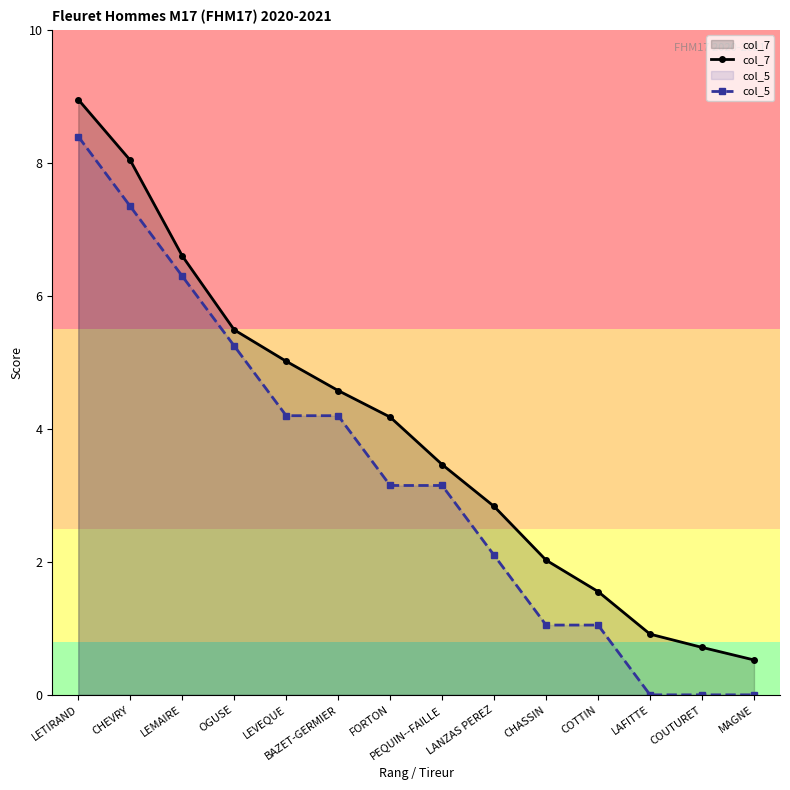

At which label is col_5 closest to 4?

LEVEQUE